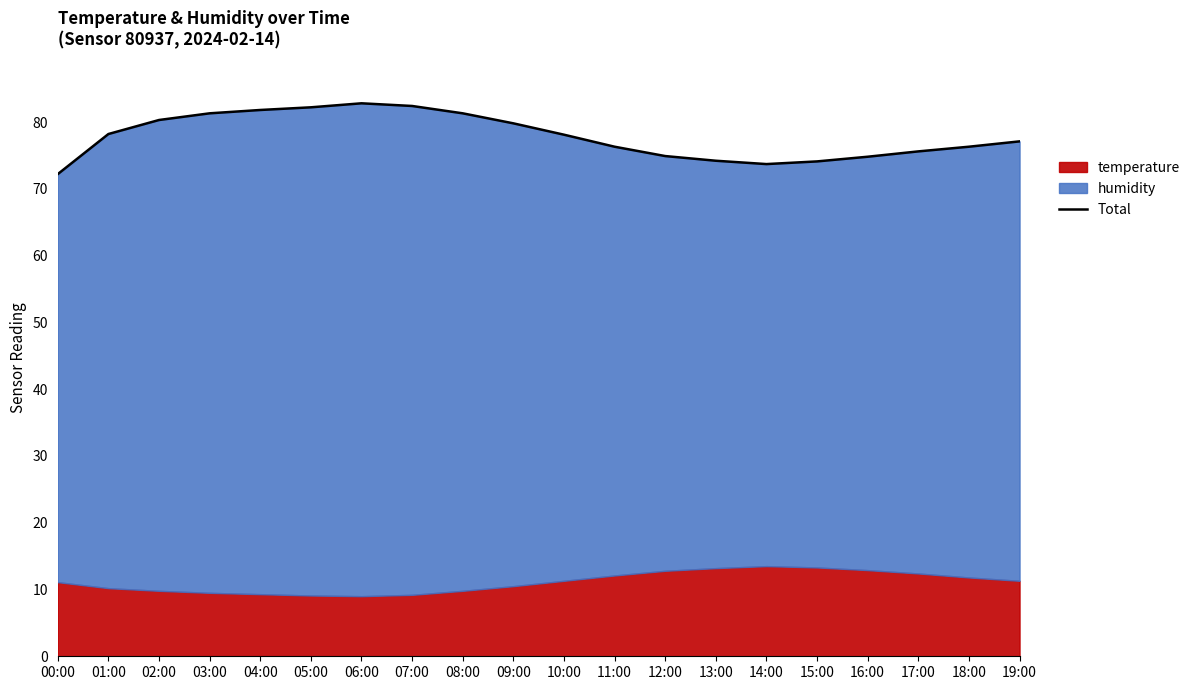

List the labels in order of value, largest first.

06:00, 07:00, 05:00, 04:00, 03:00, 08:00, 02:00, 09:00, 01:00, 10:00, 19:00, 11:00, 18:00, 17:00, 12:00, 16:00, 13:00, 15:00, 14:00, 00:00